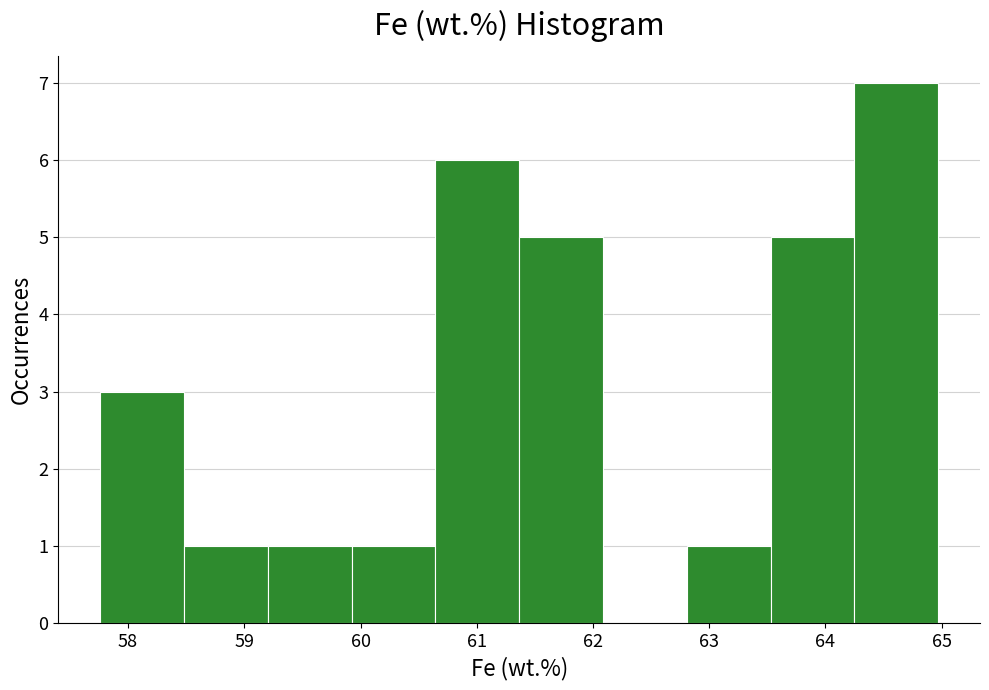

Reading left to right, list every bar in this chart as the range it spans on the x-axis followed by its height. Neither the bar edges nor the heights are printed on the chart, so give them approximately, as read against the axes.

57.8 to 58.5: 3
58.5 to 59.2: 1
59.2 to 59.9: 1
59.9 to 60.6: 1
60.6 to 61.4: 6
61.4 to 62.1: 5
62.1 to 62.8: 0
62.8 to 63.5: 1
63.5 to 64.2: 5
64.2 to 65.0: 7